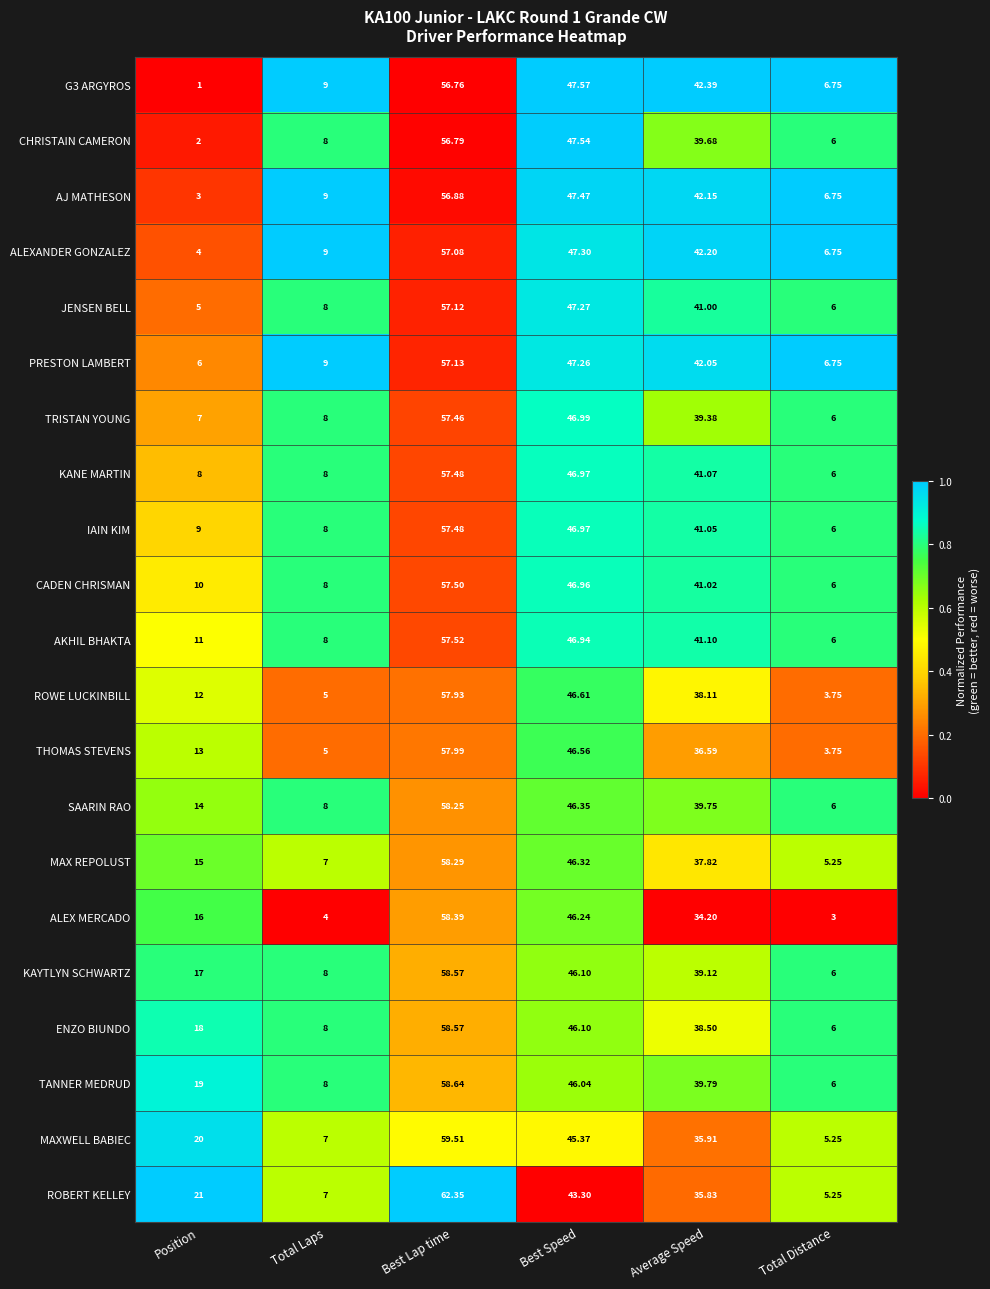

Where does the ROWE LUCKINBILL series first go above 38?

Best Lap time